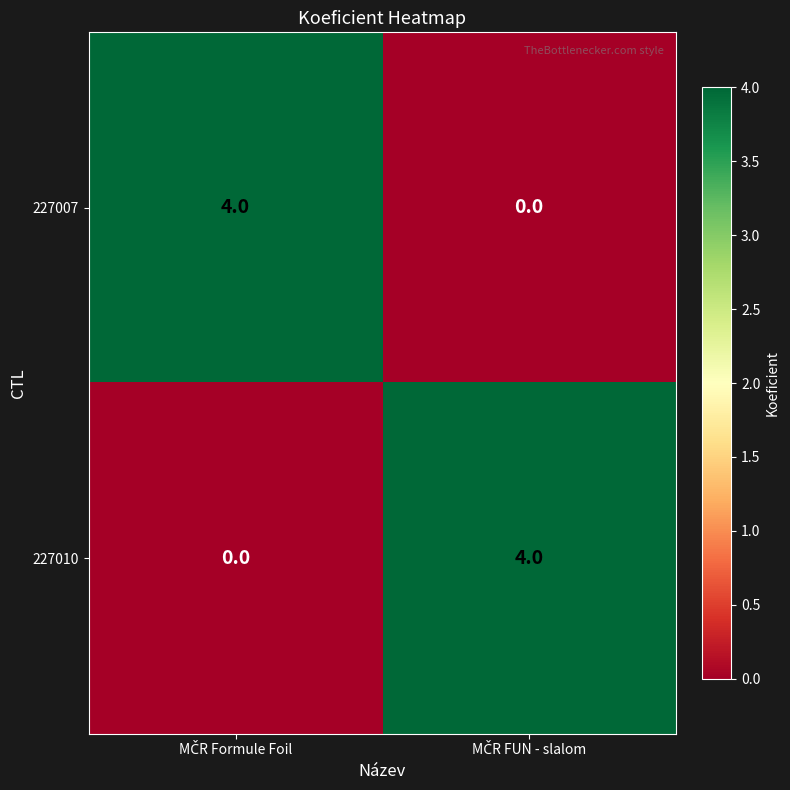

What is the maximum value for 227010?

4